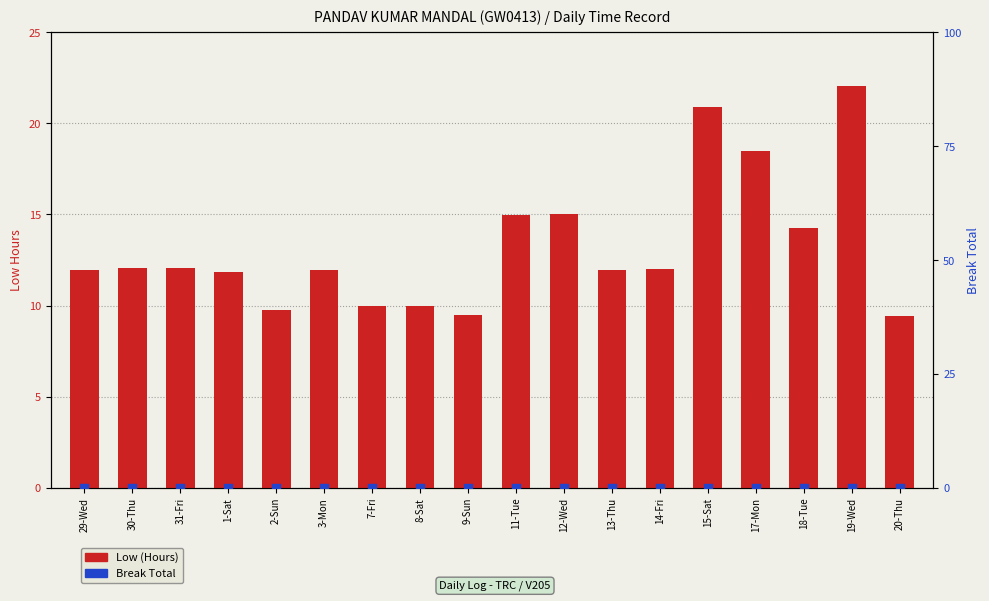

Which series has the widest spread of Y values?

Low (Hours)